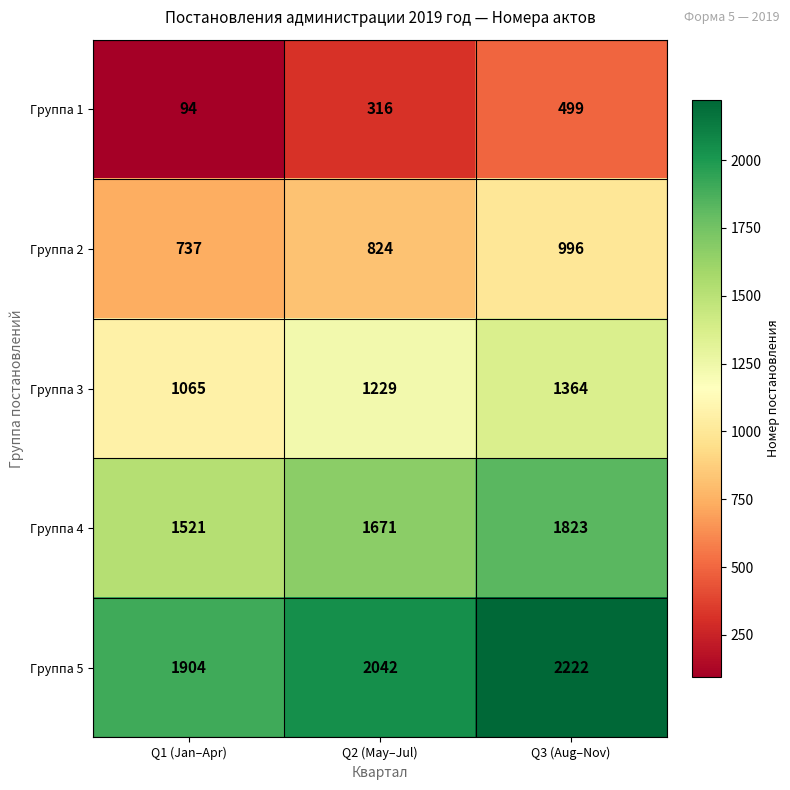

How many Группа 1 values are between 94 and 499?

3